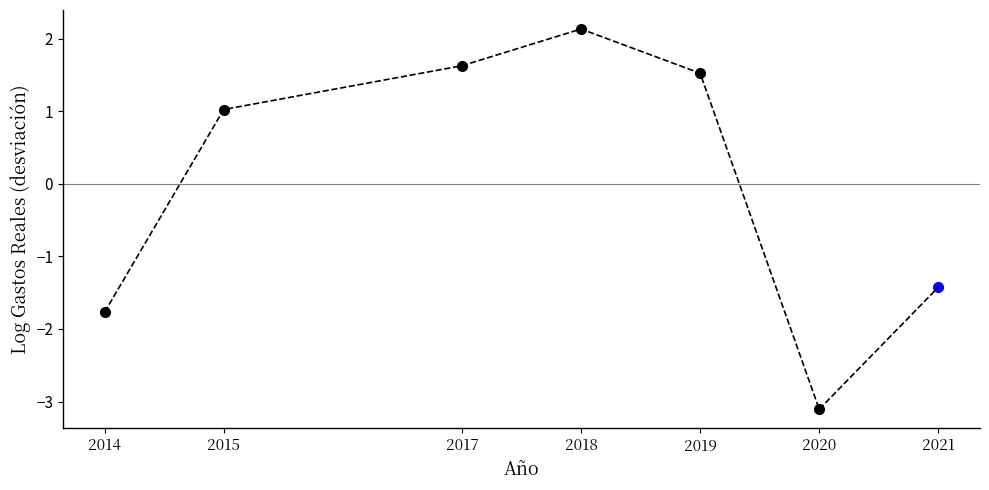

True or false: the data has more than 1 interior local peaks.

False